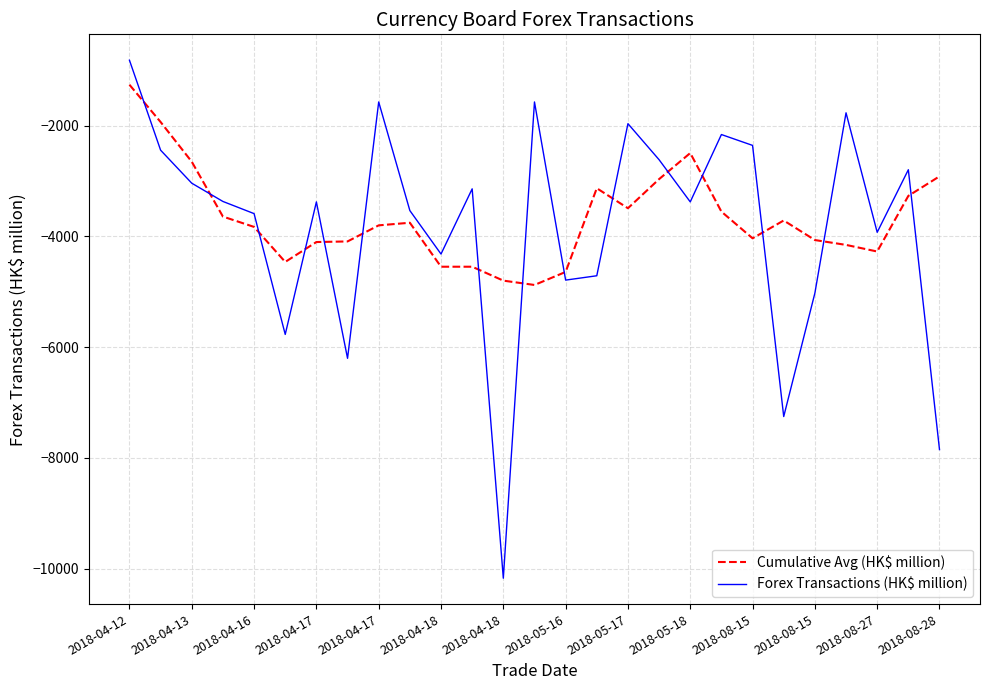

Which series has the widest spread of values?

Forex Transactions (HK$ million)